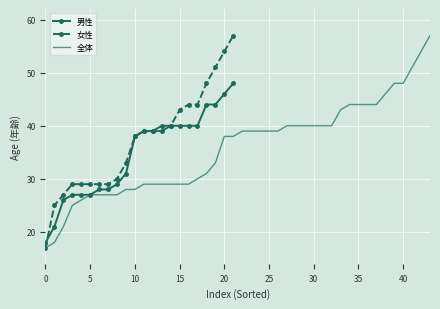

True or false: 女性 has a value of 79 at 20.

False